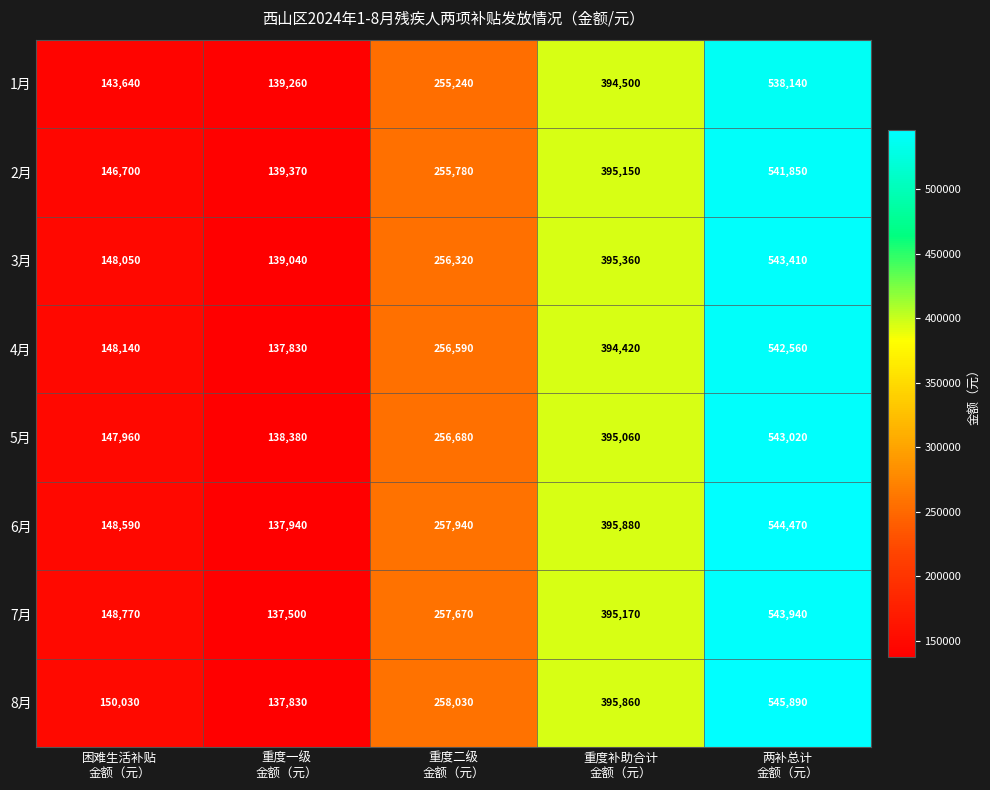

Rank the series by their maximum value, from highest to lowest.

8月, 6月, 7月, 3月, 5月, 4月, 2月, 1月